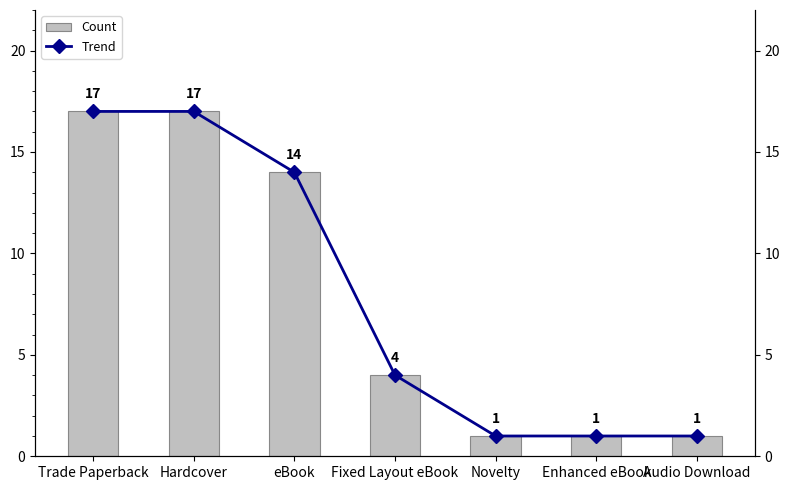

Is the value of Count at Trade Paperback greater than the value of Trend at Hardcover?

No